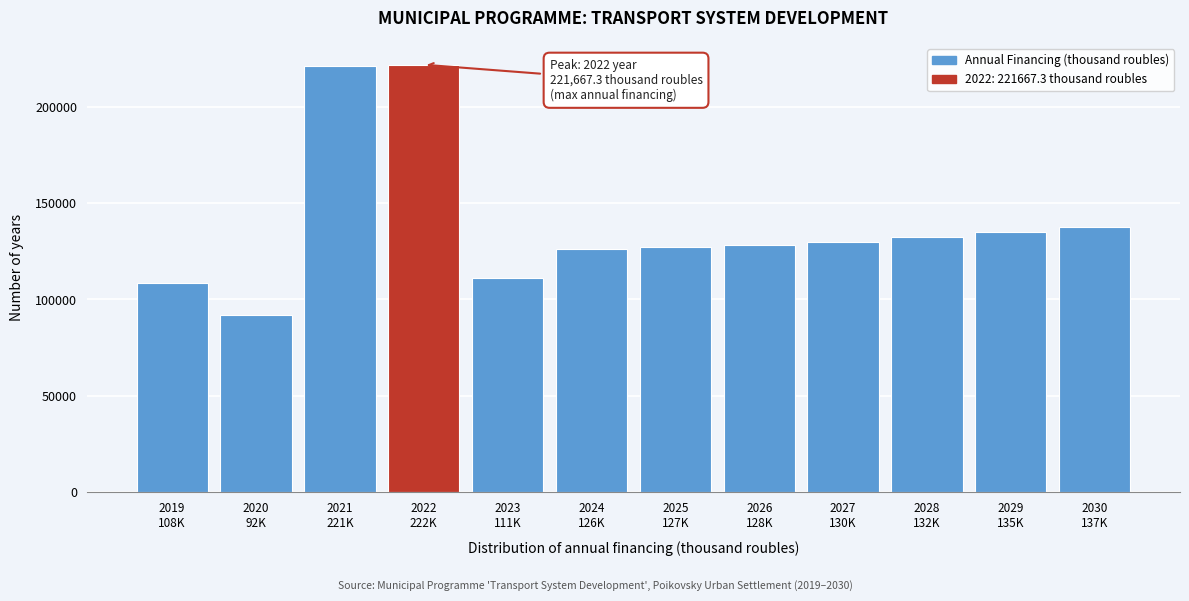

What is the sum of all values?

1670395.3